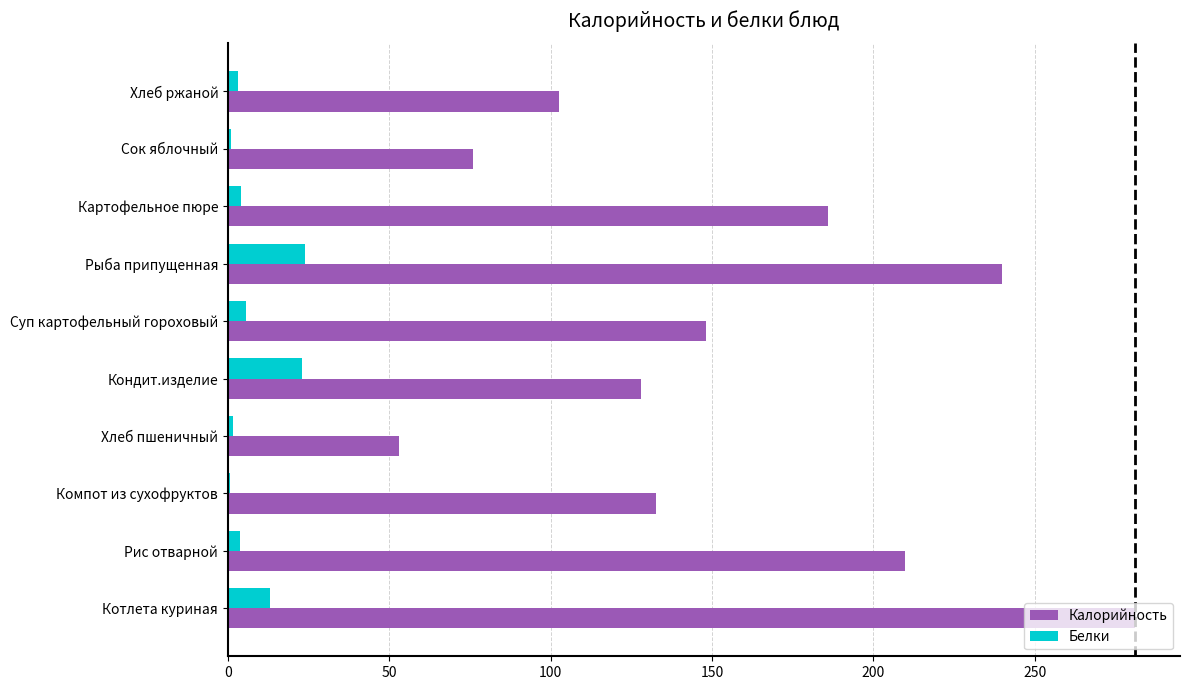

The Калорийность series shows 102.5 at Хлеб ржаной. True or false?

True